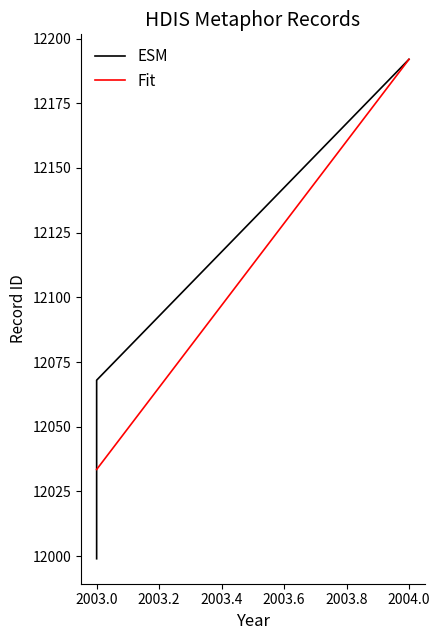

Between 2003.0 and 2003.0, which is larger?

2003.0